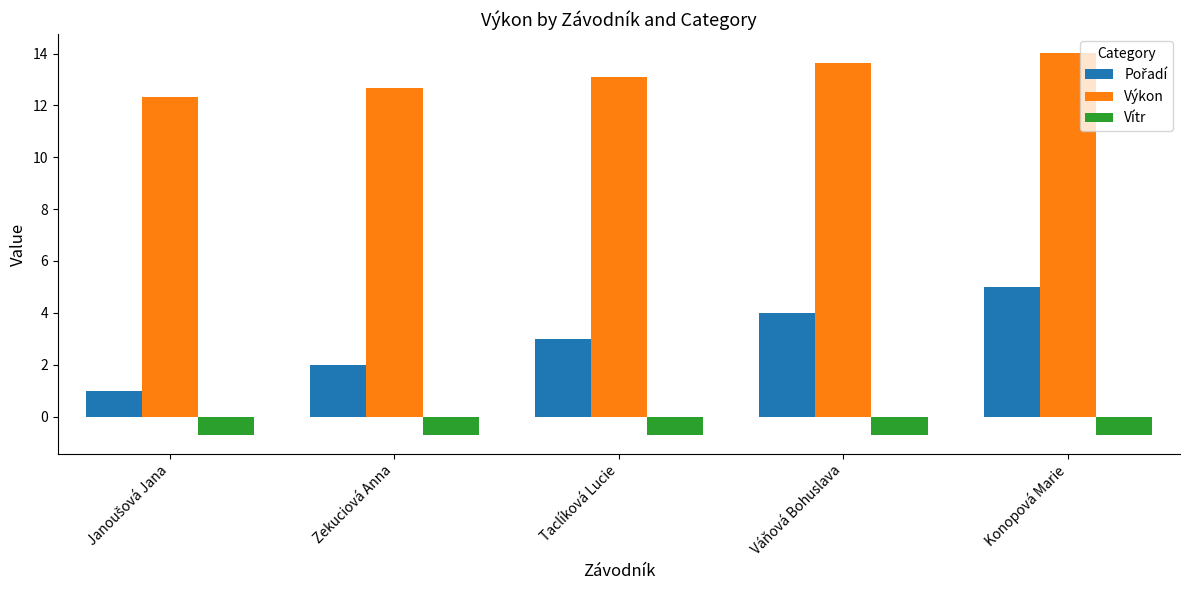

What is the total value across all series at Váňová Bohuslava?

16.9